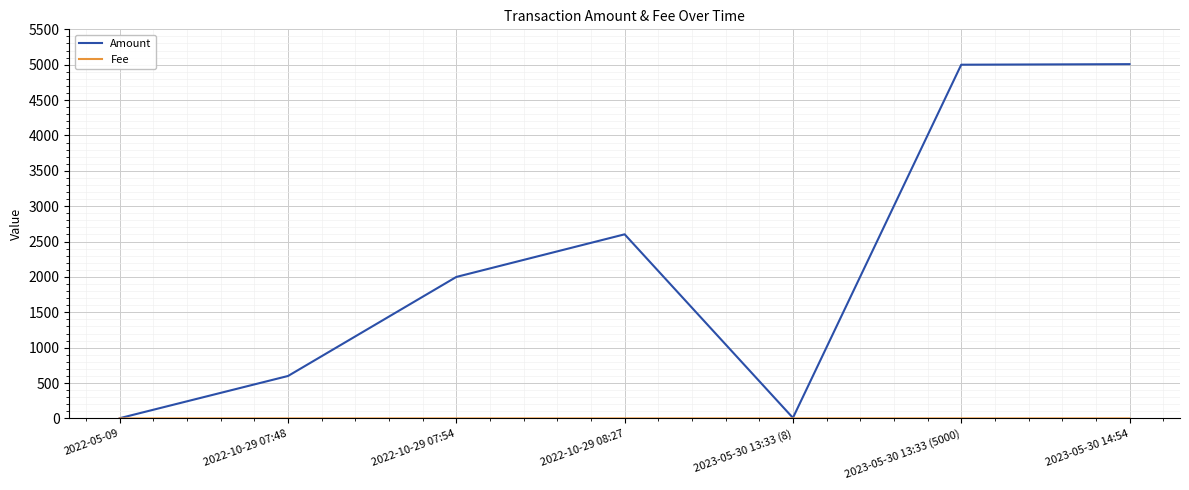

True or false: Amount has a value of 1717.0 at 2023-05-30 13:33 (5000).

False